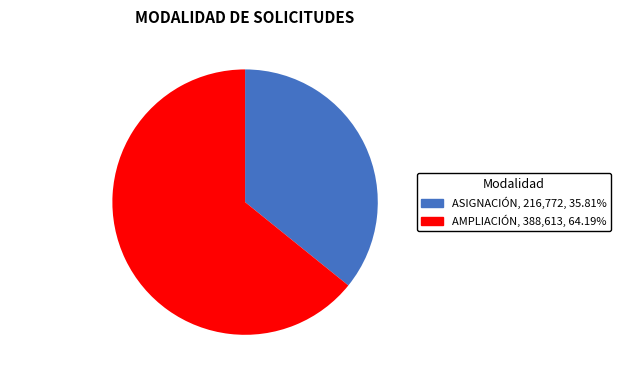

Which slice is the smallest?

ASIGNACIÓN